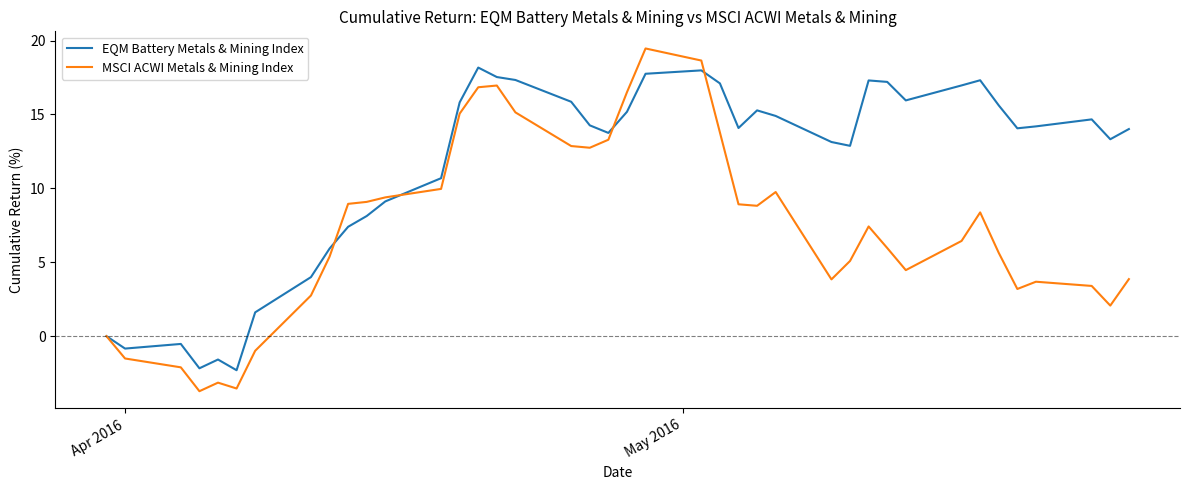

Which series has the largest total across all categories?

EQM Battery Metals & Mining Index